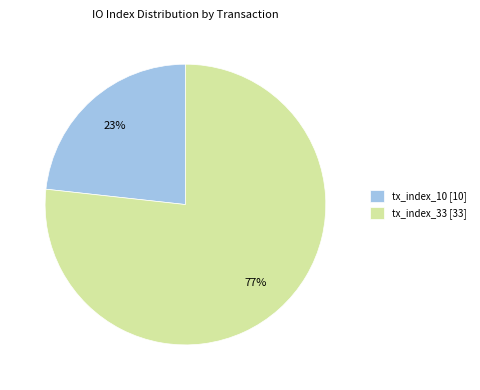

Combined, do tx_index_33 and tx_index_10 account for over 50%?

Yes